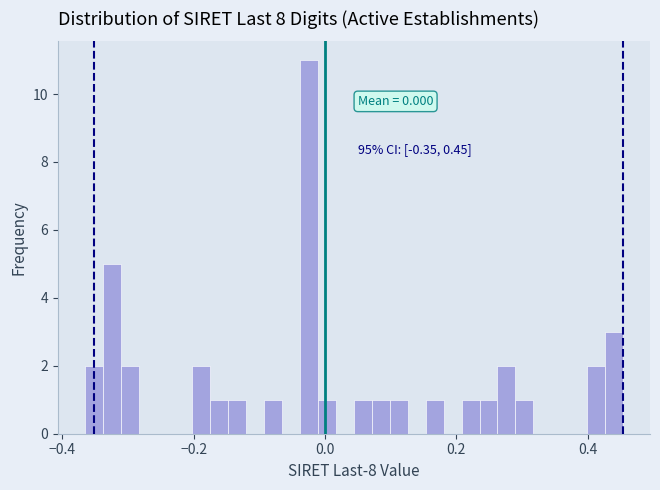

Around what value on the x-axis is the tallest bar? Give the approximate position of its centre, as read against the axis.

-0.02